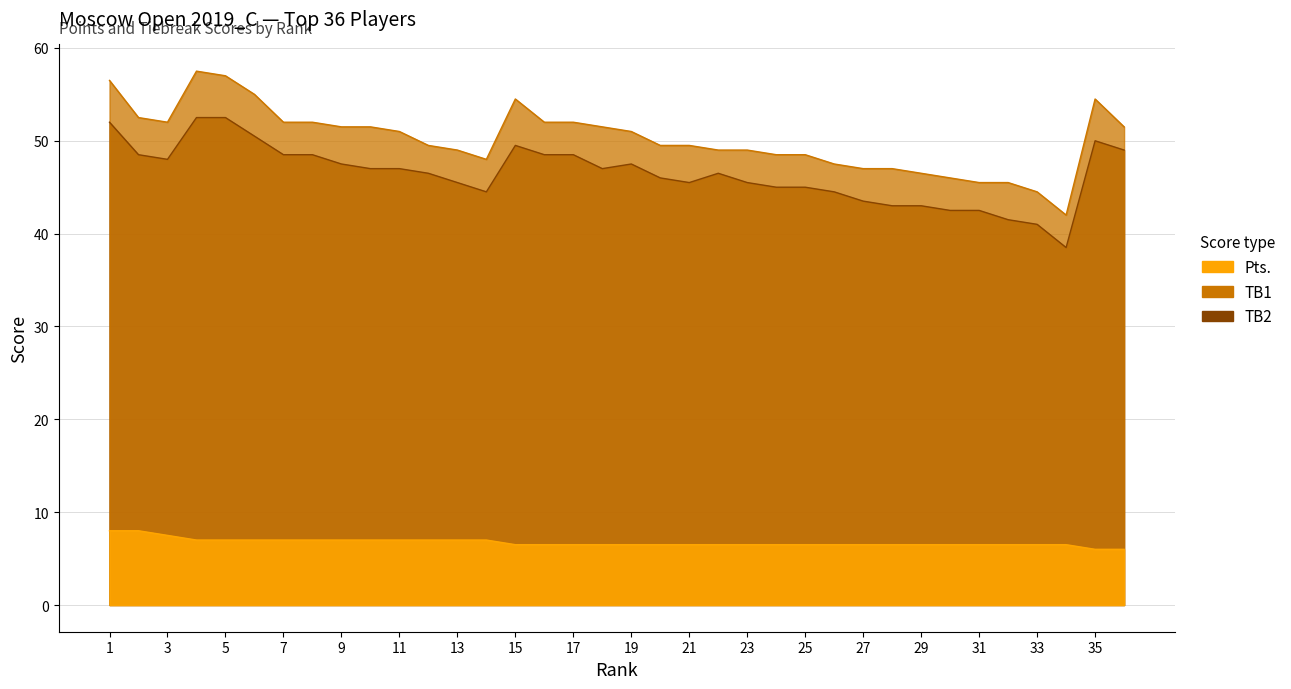

What is the difference between the maximum and minimum values in the TB2 series?

14.0